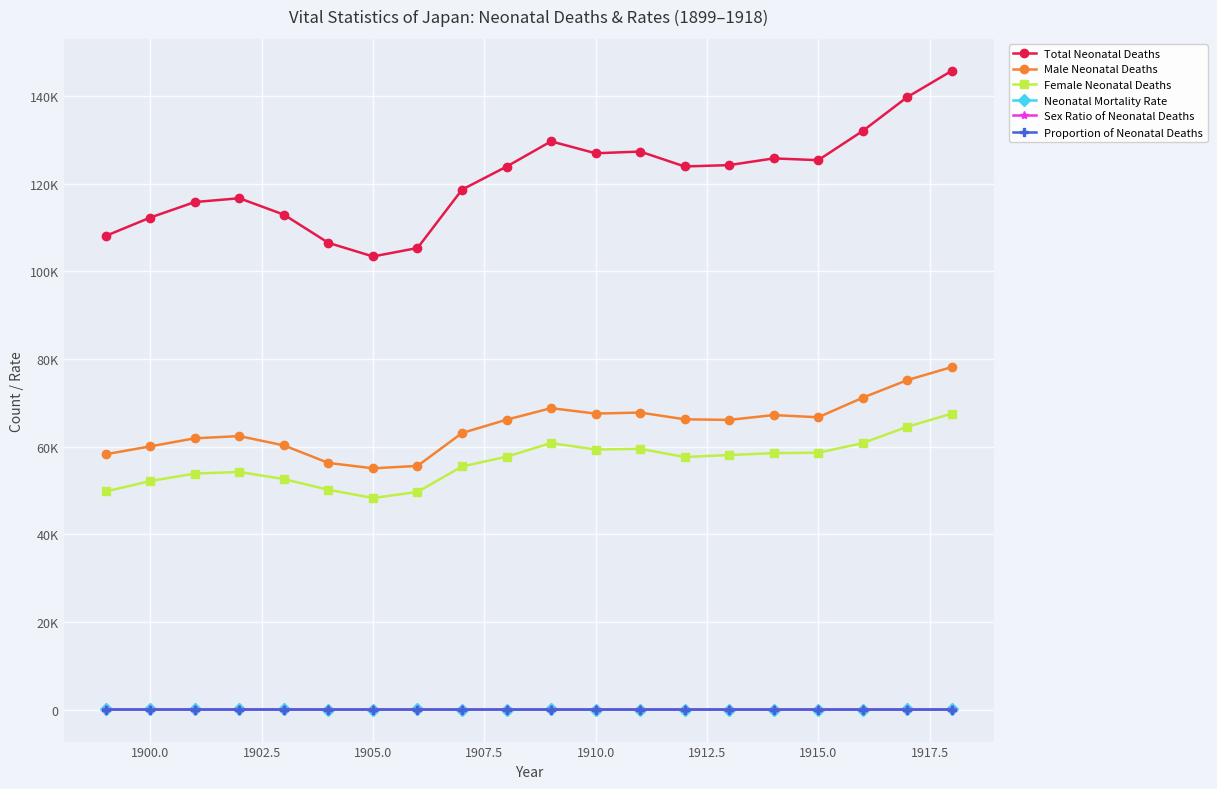

At how many categories does at least one series exceed 90609?

20